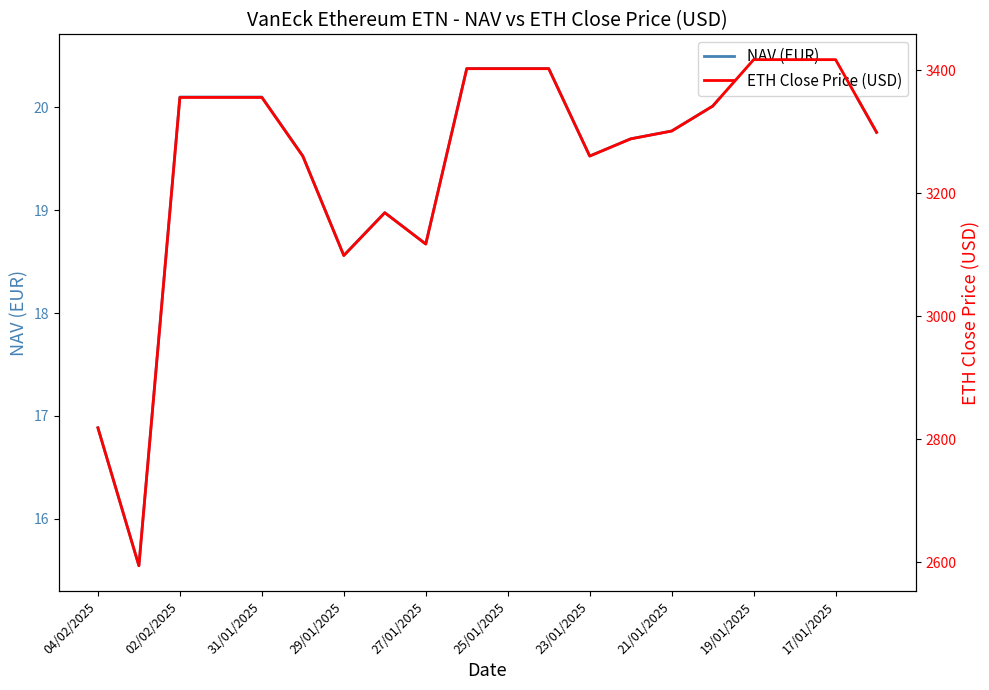

Is it true that NAV (EUR) equals 19.5 at 23/01/2025?

True